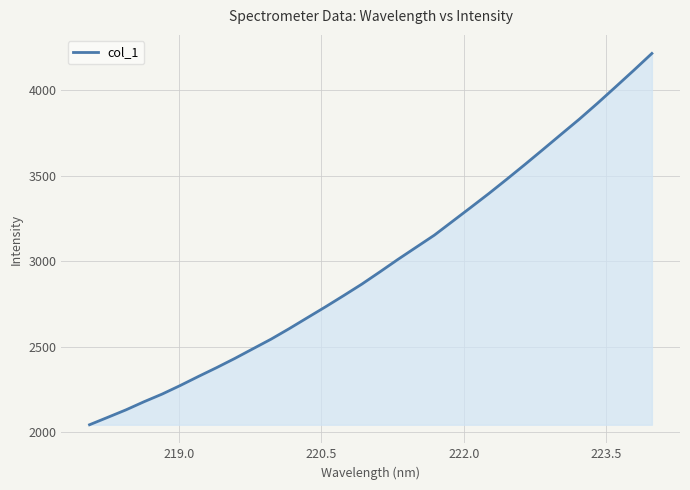

Reading left to right, list all the values displayed in this chart.

2043.6	2086.9	2130.5	2178.3	2223.2	2273.5	2326.4	2377.9	2431.6	2488.2	2544.5	2606.0	2670.0	2733.8	2799.4	2866.4	2938.4	3011.8	3082.5	3153.1	3233.9	3314.6	3396.2	3480.7	3567.1	3655.0	3743.9	3832.2	3925.0	4020.8	4117.5	4216.3